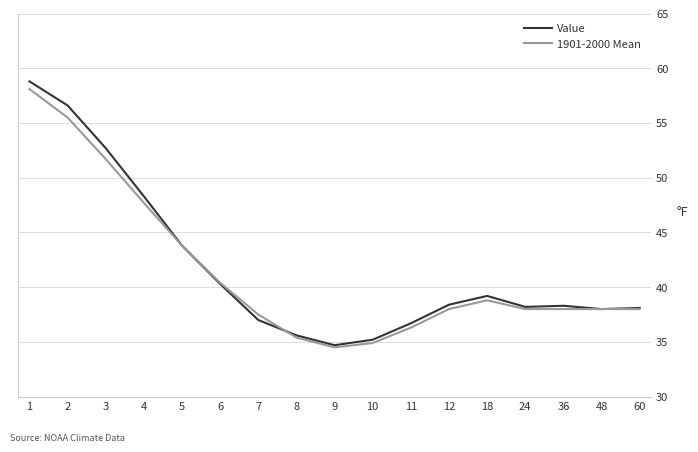

What is the maximum value shown in the chart?

58.8